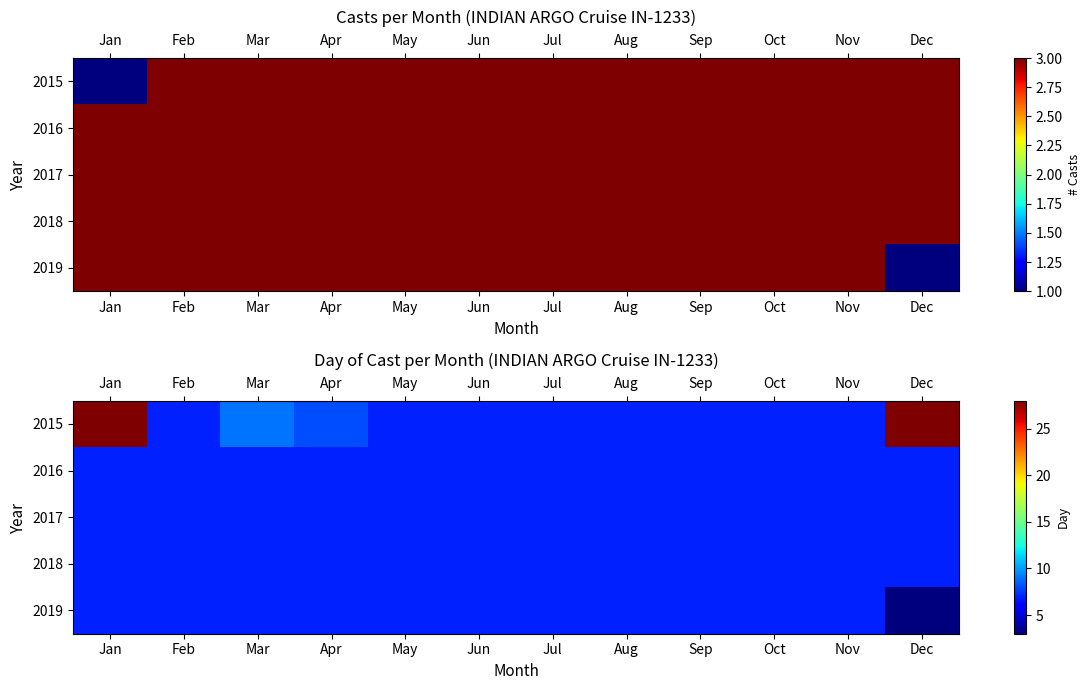

How many series are shown in this chart?

5